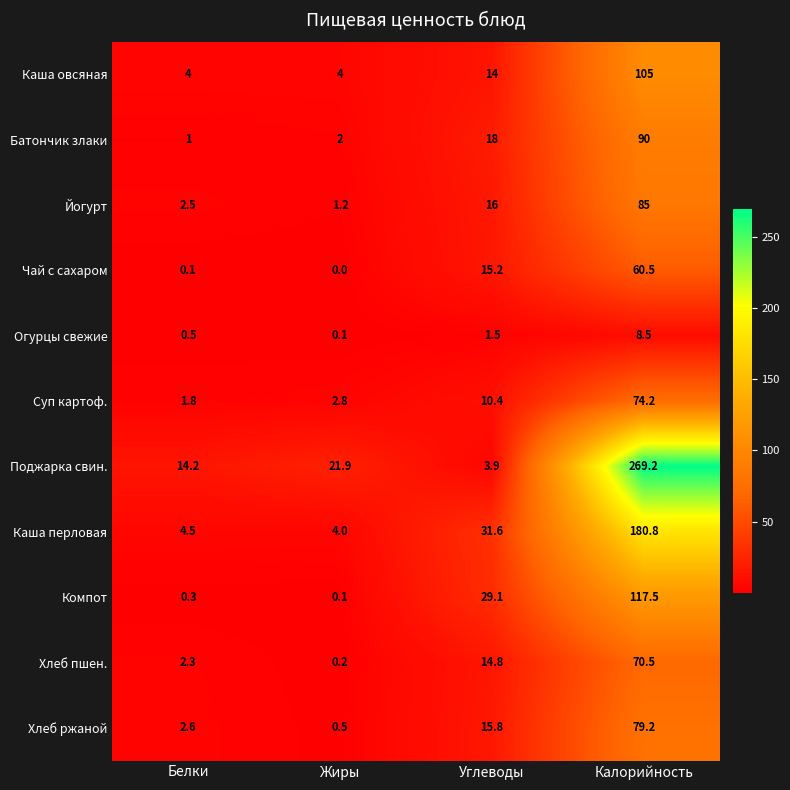

True or false: Суп картоф. has a value of 47.2 at Калорийность.

False